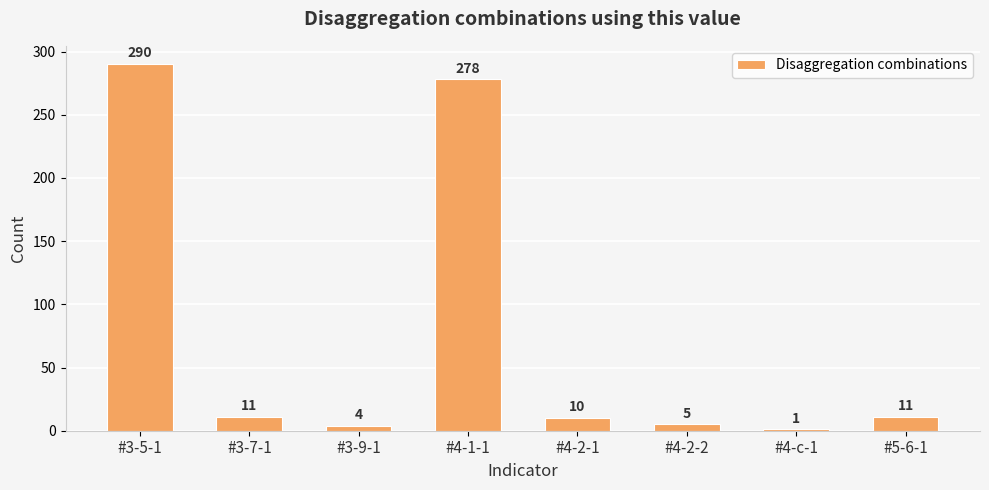

Is it true that the value at #3-9-1 is 4?

True